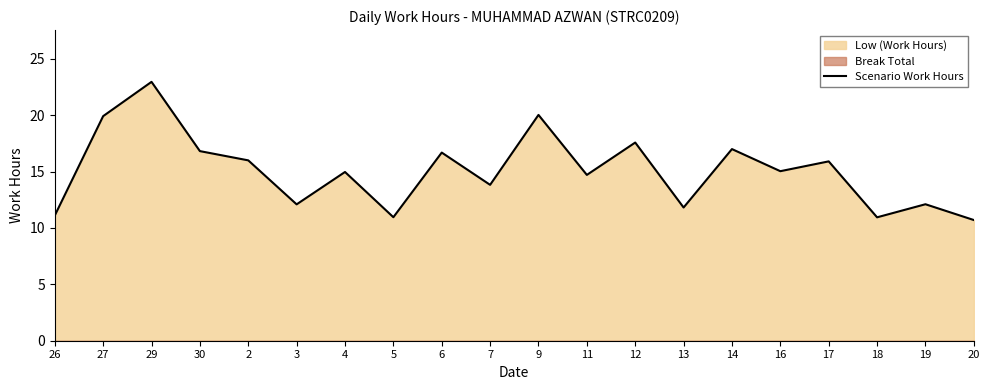

Is it true that the value at 29 is 22.9?

True